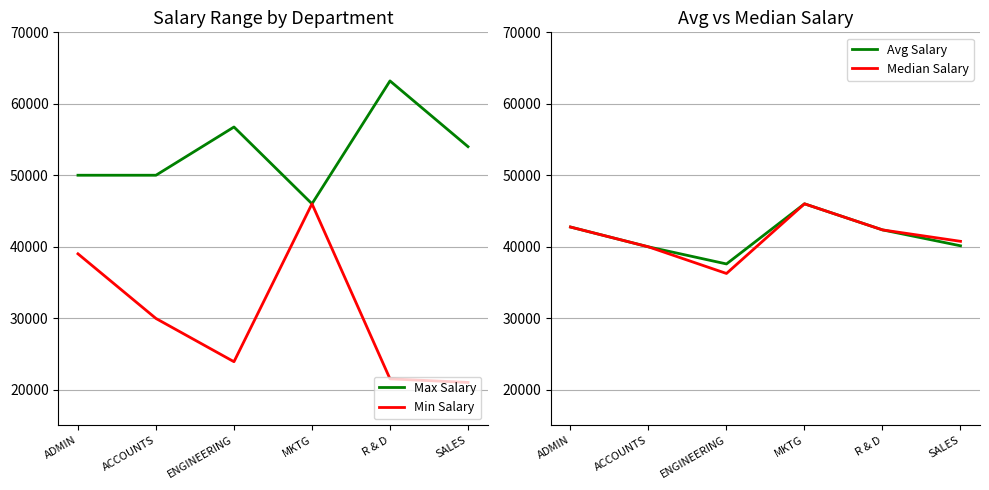

What is the smallest value displayed?

21000